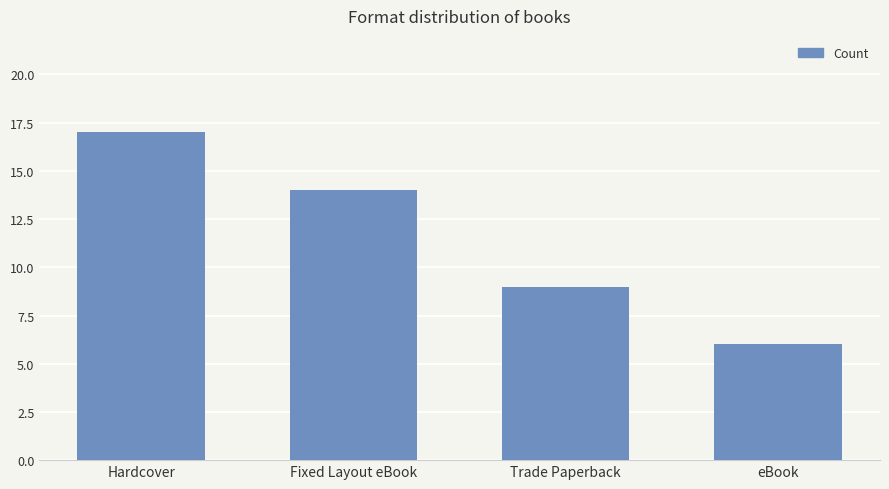

List the labels in order of value, smallest first.

eBook, Trade Paperback, Fixed Layout eBook, Hardcover